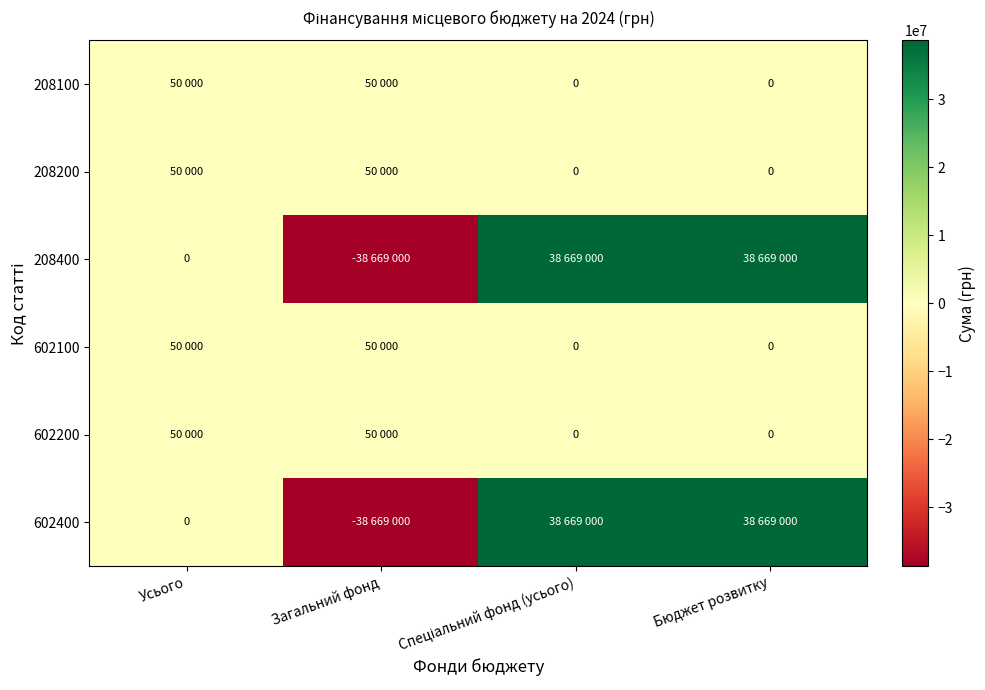

Between Загальний фонд and Бюджет розвитку, which series saw the biggest shift?

208400